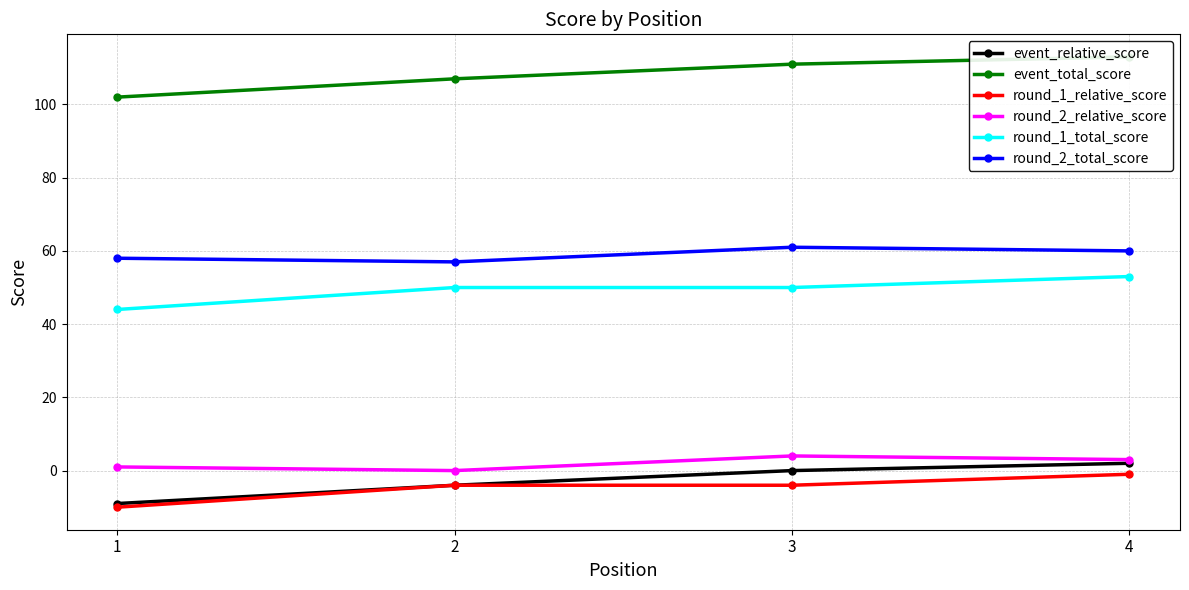

Reading left to right, list all the values displayed in this chart.

event_relative_score: 1=-9	2=-4	3=0	4=2
event_total_score: 1=102	2=107	3=111	4=113
round_1_relative_score: 1=-10	2=-4	3=-4	4=-1
round_2_relative_score: 1=1	2=0	3=4	4=3
round_1_total_score: 1=44	2=50	3=50	4=53
round_2_total_score: 1=58	2=57	3=61	4=60